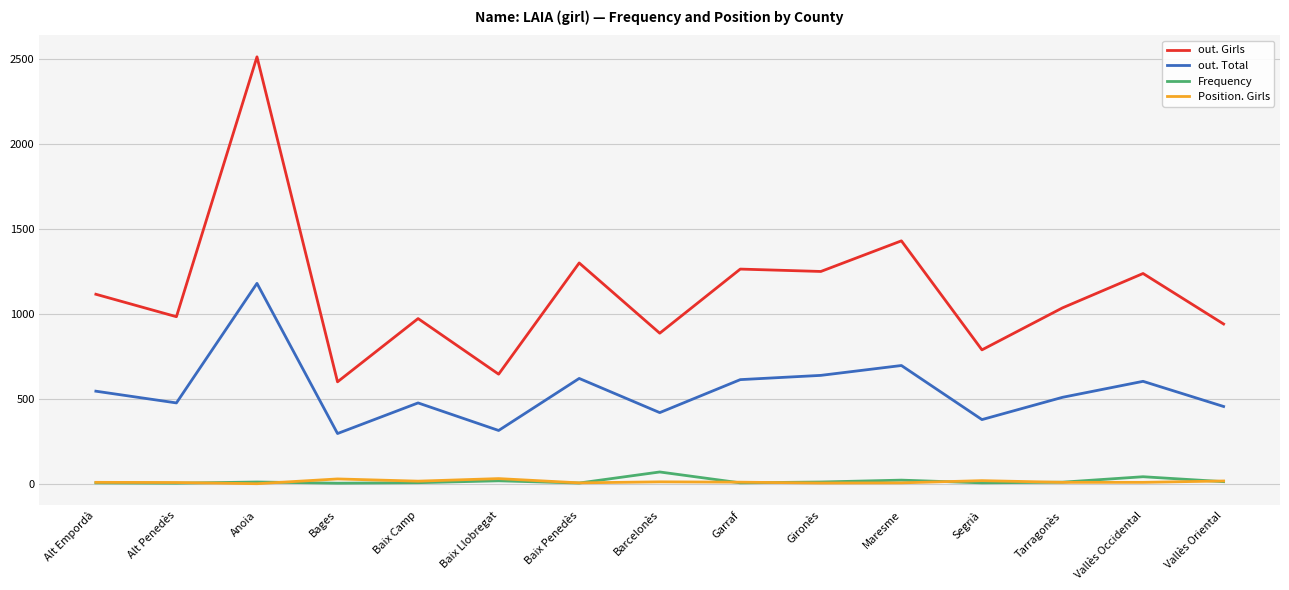

True or false: out. Total and Position. Girls intersect in this chart.

False